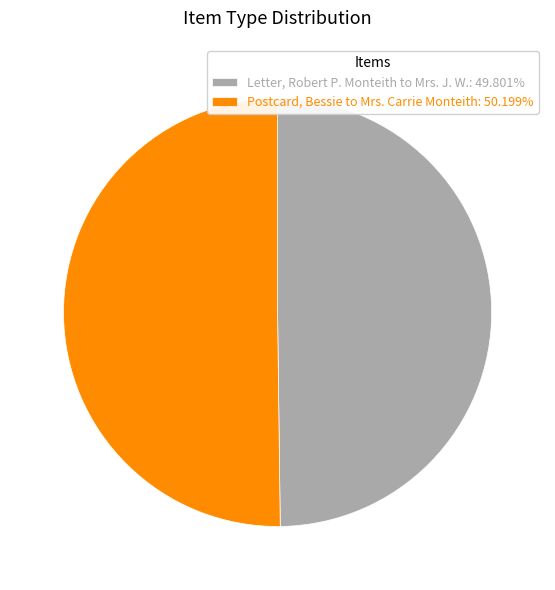

What is the ratio of the value at Letter, Robert P. Monteith to Mrs. J. W.: 49.801% to the value at Postcard, Bessie to Mrs. Carrie Monteith: 50.199%?

1.0